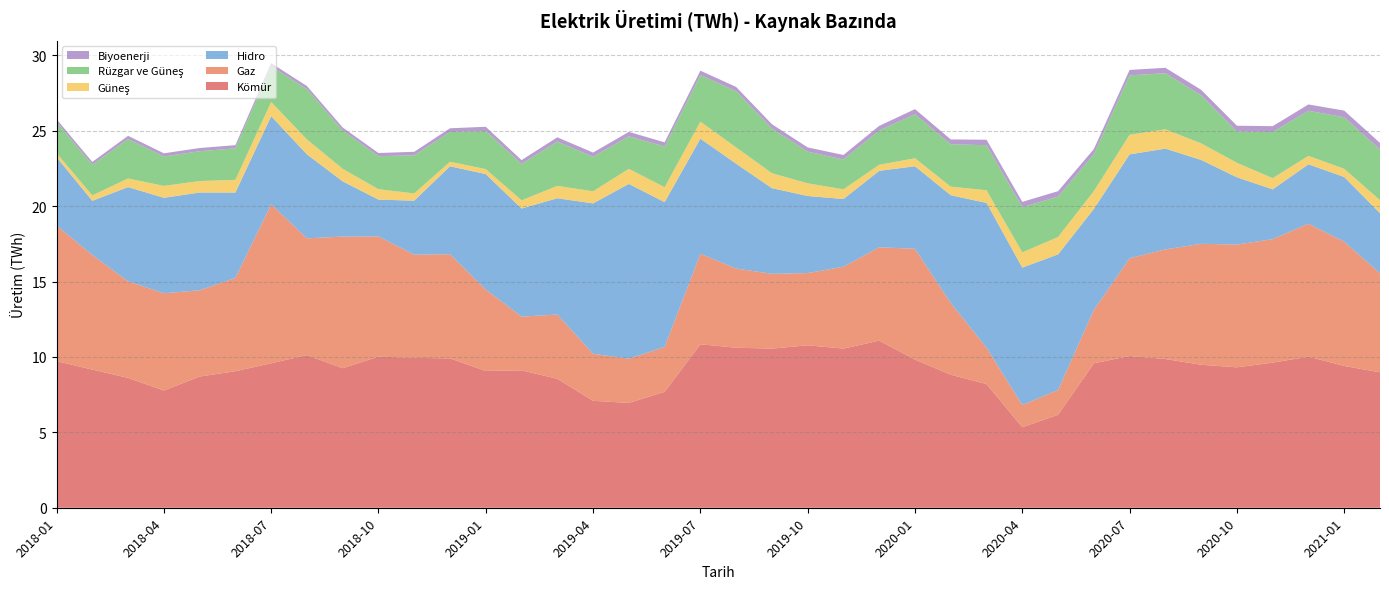

Reading left to right, list all the values displayed in this chart.

Kömür: 9.7	9.2	8.6	7.8	8.7	9.1	9.6	10.1	9.2	10.0	9.9	9.9	9.1	9.1	8.6	7.1	7.0	7.7	10.8	10.6	10.6	10.8	10.6	11.1	9.8	8.8	8.2	5.3	6.2	9.6	10.1	9.9	9.5	9.3	9.6	10.0	9.4	9.0
Gaz: 9.0	7.6	6.4	6.5	5.7	6.2	10.5	7.7	8.7	8.0	6.8	6.9	5.4	3.6	4.3	3.1	2.9	3.0	6.0	5.2	5.0	4.8	5.4	6.2	7.3	4.8	2.4	1.5	1.6	3.5	6.5	7.3	8.0	8.1	8.2	8.8	8.2	6.6
Hidro: 4.5	3.6	6.2	6.3	6.5	5.7	5.8	5.6	3.7	2.4	3.6	5.8	7.7	7.2	7.7	10.0	11.6	9.6	7.6	7.0	5.7	5.1	4.5	5.1	5.5	7.2	9.6	9.1	9.0	6.7	6.9	6.7	5.6	4.5	3.3	3.9	4.3	4.0
Güneş: 0.3	0.4	0.6	0.8	0.8	0.8	0.9	1.0	0.8	0.7	0.5	0.3	0.3	0.5	0.8	0.8	1.0	1.0	1.1	1.1	1.0	0.8	0.6	0.4	0.5	0.6	0.8	1.0	1.1	1.2	1.3	1.3	1.1	1.0	0.7	0.6	0.5	0.9
Rüzgar ve Güneş: 2.1	2.0	2.6	1.9	2.0	2.1	2.4	3.3	2.5	2.2	2.5	2.0	2.5	2.4	2.9	2.3	2.2	2.7	3.1	3.7	3.0	2.1	2.0	2.3	2.9	2.8	3.0	3.0	2.7	2.5	3.9	3.7	3.2	2.1	3.1	3.0	3.4	3.4
Biyoenerji: 0.2	0.2	0.2	0.2	0.2	0.2	0.2	0.2	0.2	0.2	0.2	0.2	0.3	0.2	0.3	0.3	0.3	0.3	0.3	0.3	0.3	0.3	0.3	0.3	0.3	0.3	0.4	0.3	0.4	0.3	0.4	0.4	0.4	0.4	0.4	0.4	0.4	0.4